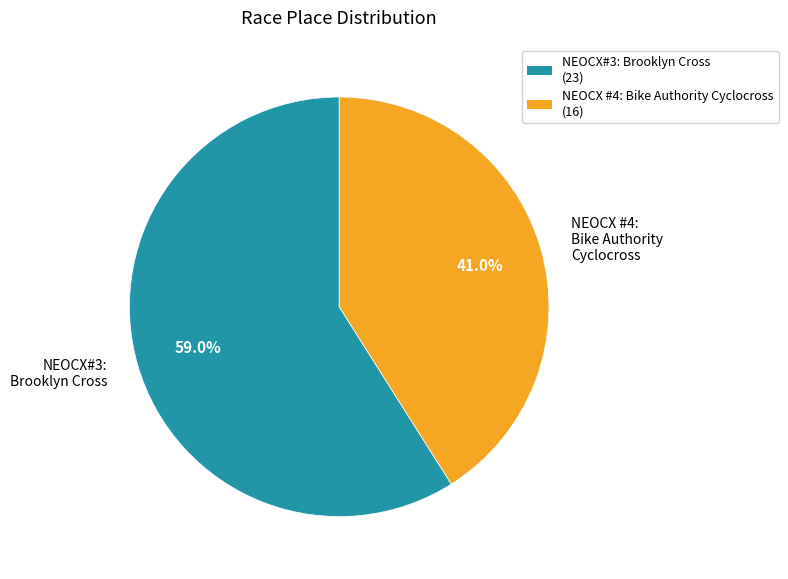

The NEOCX#3: Brooklyn Cross slice represents 51% of the pie. True or false?

False